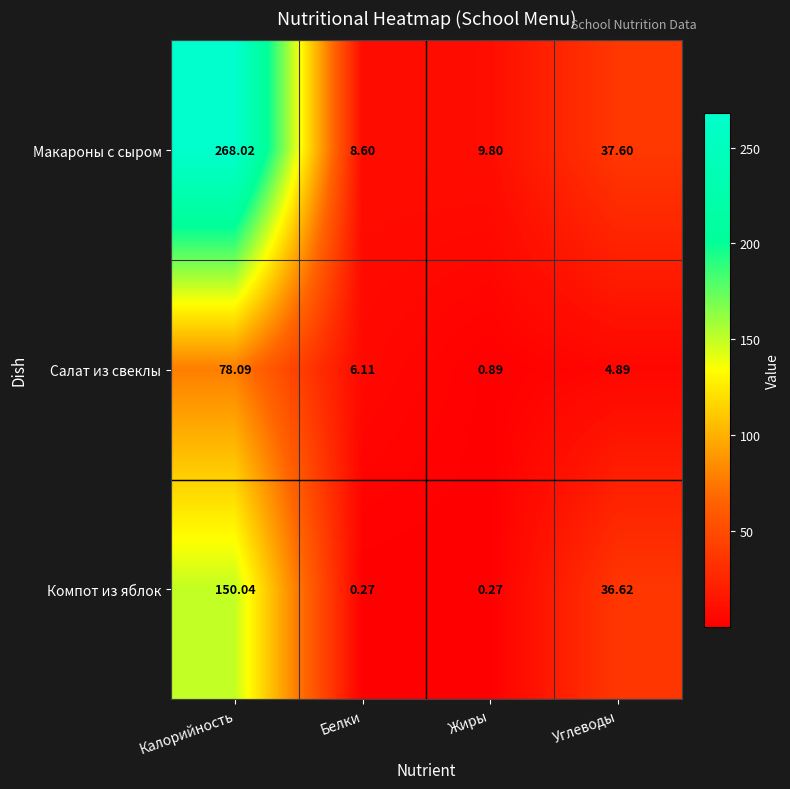

At which label is Компот из яблок closest to 75?

Углеводы